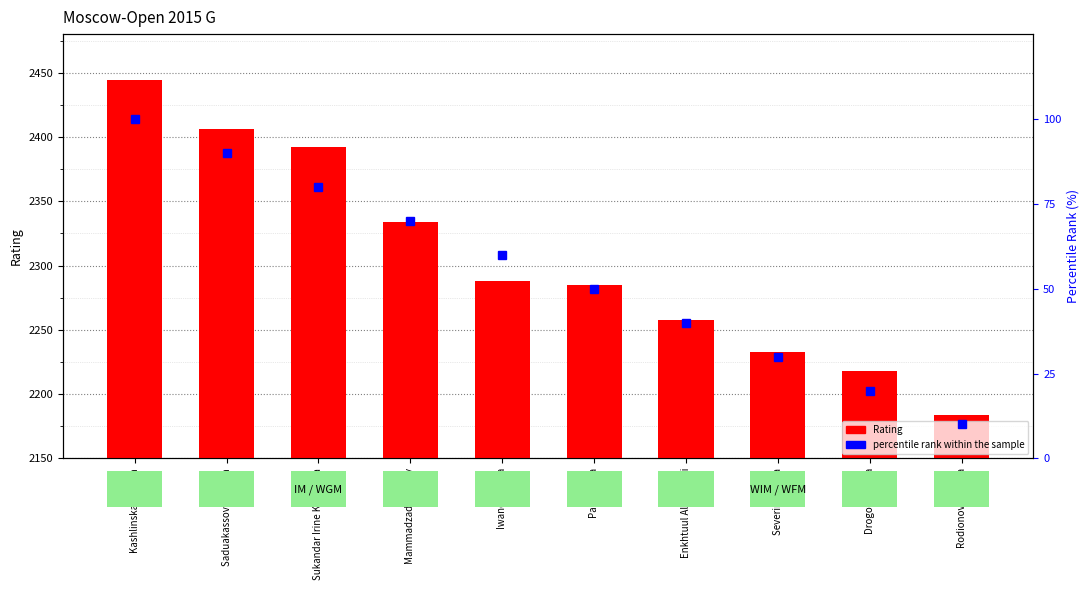

What is the sum of all Rating values?

23042